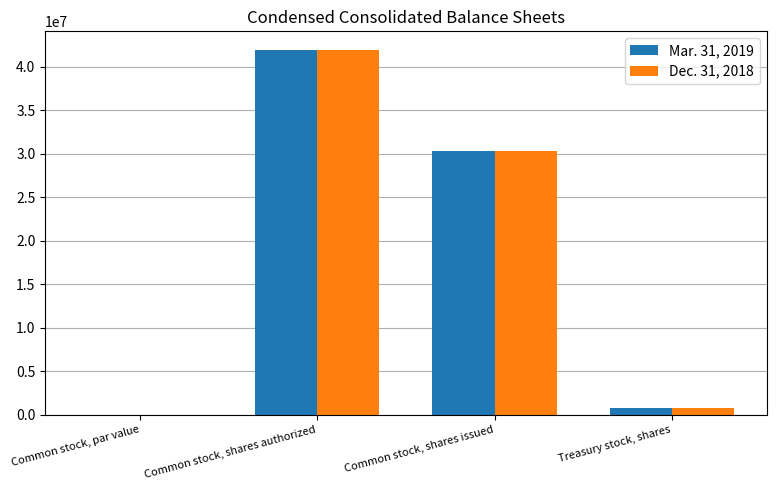

What is the total value across all series at Common stock, shares authorized?

84000000.0